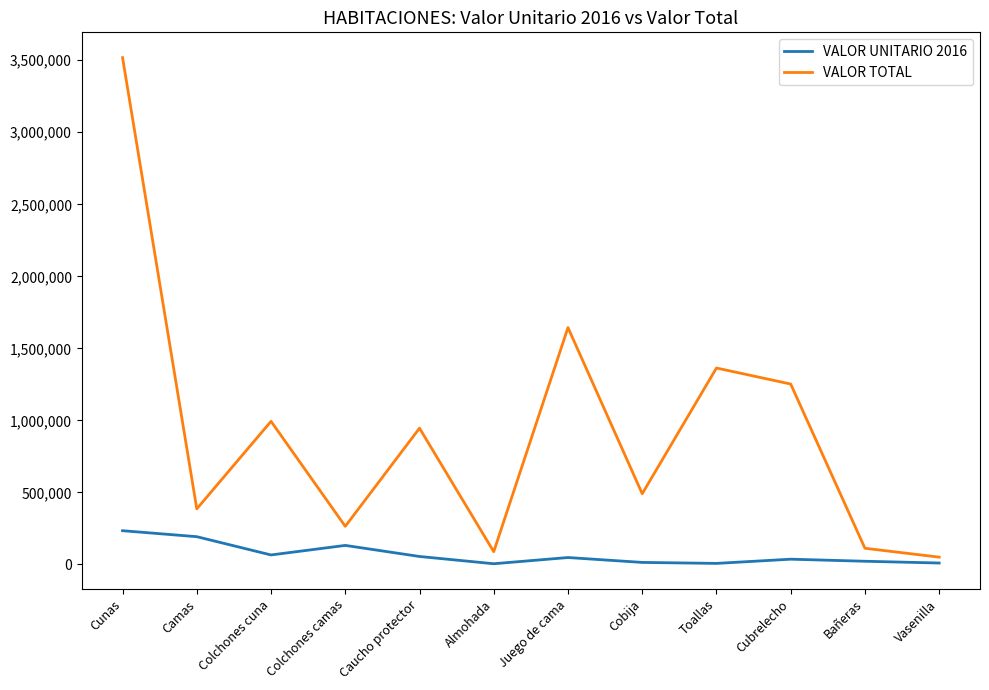

What is the difference between the VALOR UNITARIO 2016 values at Caucho protector and Cobija?

41211